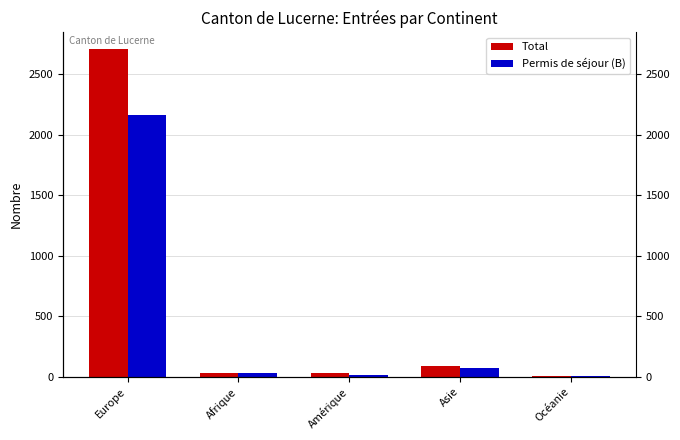

Rank the series by their average value, from lowest to highest.

Permis de séjour (B), Total